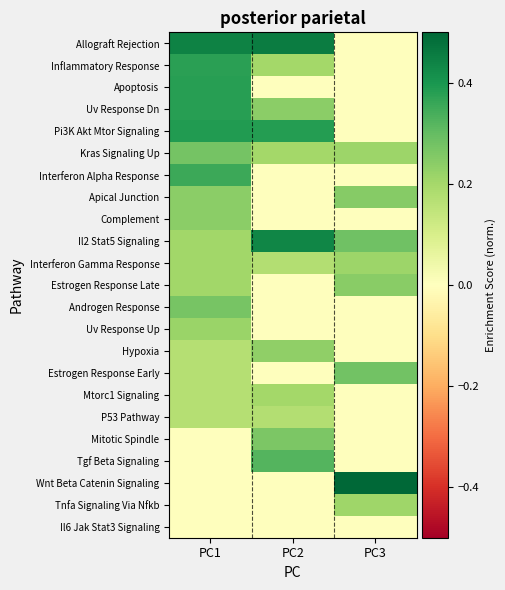

Reading left to right, extract all data points from this chart.

Allograft Rejection: PC1=0.4	PC2=0.5	PC3=0.0
Inflammatory Response: PC1=0.4	PC2=0.2	PC3=0.0
Apoptosis: PC1=0.4	PC2=0.0	PC3=0.0
Uv Response Dn: PC1=0.4	PC2=0.2	PC3=0.0
Pi3K Akt Mtor Signaling: PC1=0.4	PC2=0.4	PC3=0.0
Kras Signaling Up: PC1=0.3	PC2=0.2	PC3=0.2
Interferon Alpha Response: PC1=0.4	PC2=0.0	PC3=0.0
Apical Junction: PC1=0.2	PC2=0.0	PC3=0.2
Complement: PC1=0.2	PC2=0.0	PC3=0.0
Il2 Stat5 Signaling: PC1=0.2	PC2=0.4	PC3=0.3
Interferon Gamma Response: PC1=0.2	PC2=0.2	PC3=0.2
Estrogen Response Late: PC1=0.2	PC2=0.0	PC3=0.2
Androgen Response: PC1=0.3	PC2=0.0	PC3=0.0
Uv Response Up: PC1=0.2	PC2=0.0	PC3=0.0
Hypoxia: PC1=0.2	PC2=0.2	PC3=0.0
Estrogen Response Early: PC1=0.2	PC2=0.0	PC3=0.3
Mtorc1 Signaling: PC1=0.2	PC2=0.2	PC3=0.0
P53 Pathway: PC1=0.2	PC2=0.2	PC3=0.0
Mitotic Spindle: PC1=0.0	PC2=0.3	PC3=0.0
Tgf Beta Signaling: PC1=0.0	PC2=0.3	PC3=0.0
Wnt Beta Catenin Signaling: PC1=0.0	PC2=0.0	PC3=0.5
Tnfa Signaling Via Nfkb: PC1=0.0	PC2=0.0	PC3=0.2
Il6 Jak Stat3 Signaling: PC1=0.0	PC2=0.0	PC3=0.0